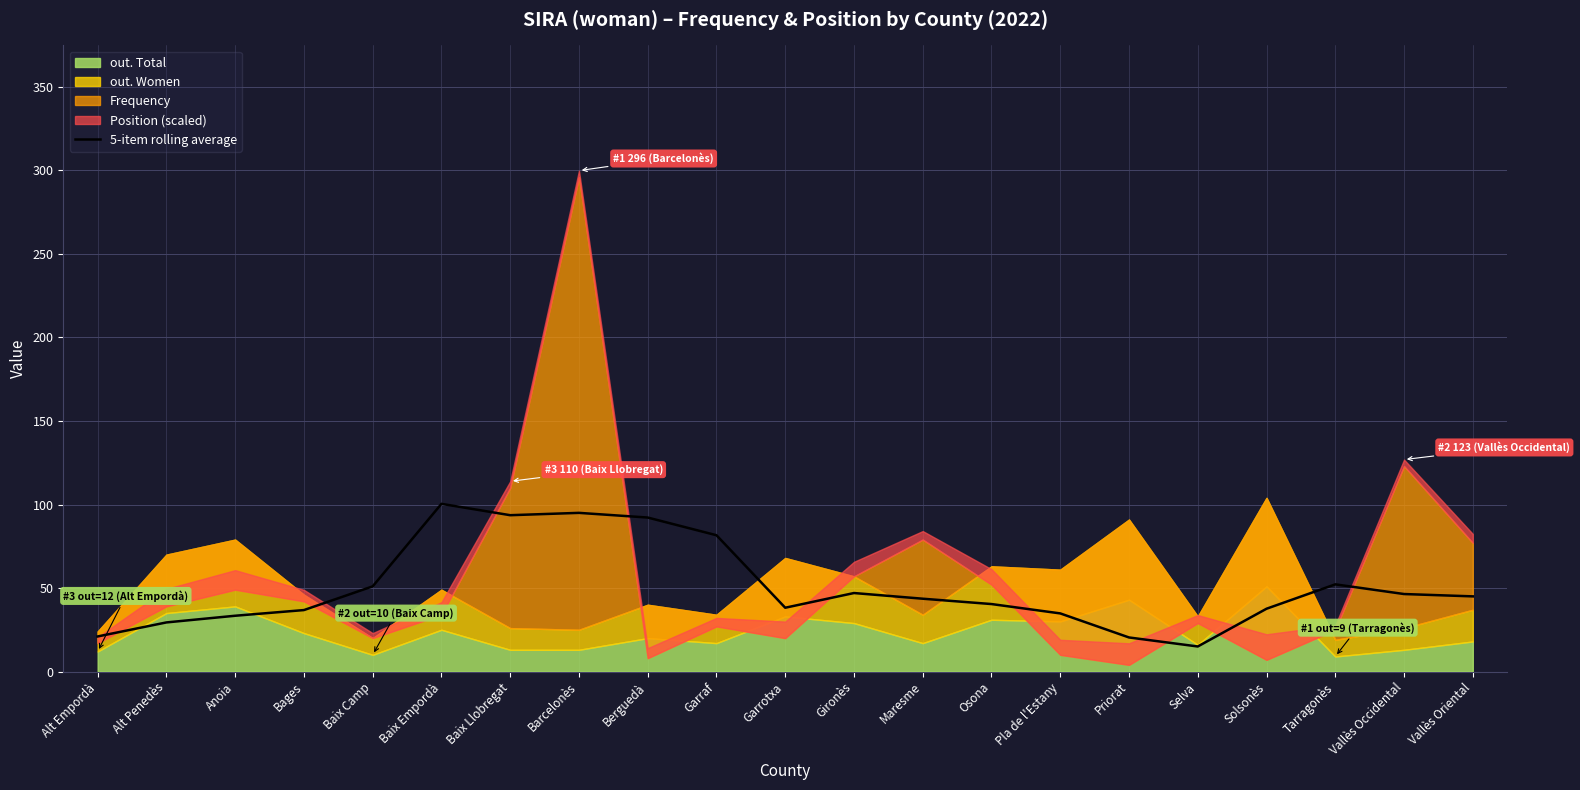

The value of 5-item rolling average at Berguedà is 154.4. True or false?

False